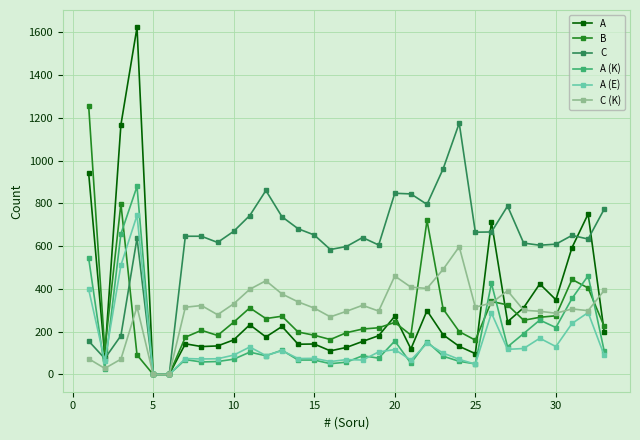

What is the highest value of the A (K) series?

879